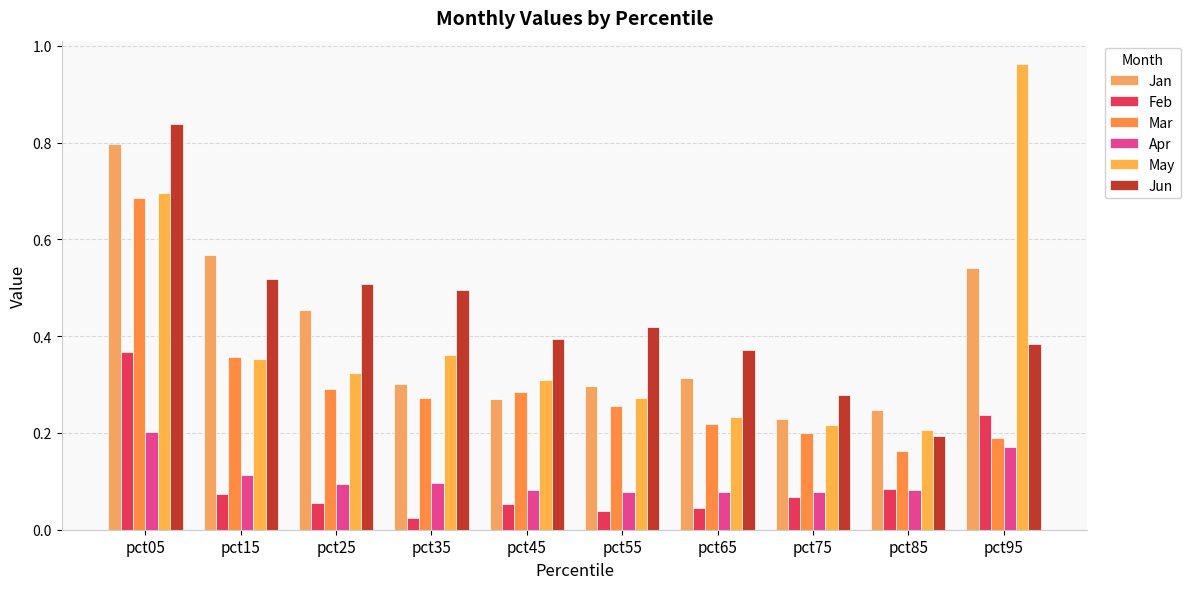

Where is Jan nearest to the value 0?

pct75